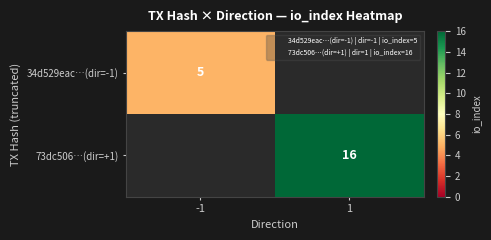

What is the highest value of the 34d529eac…(dir=-1) series?

5.0